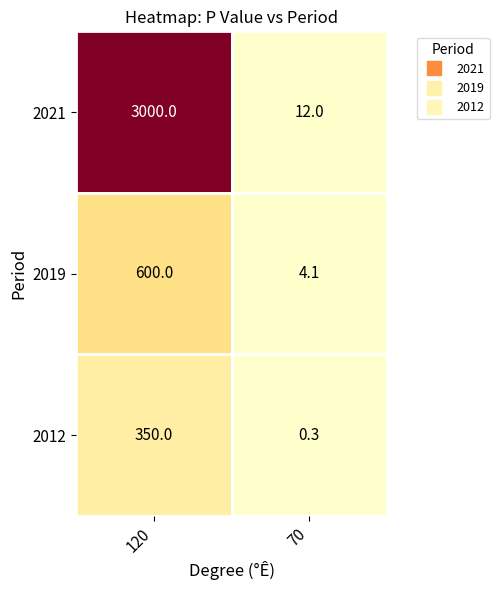

Rank the series at 120 from lowest to highest value.

2012, 2019, 2021